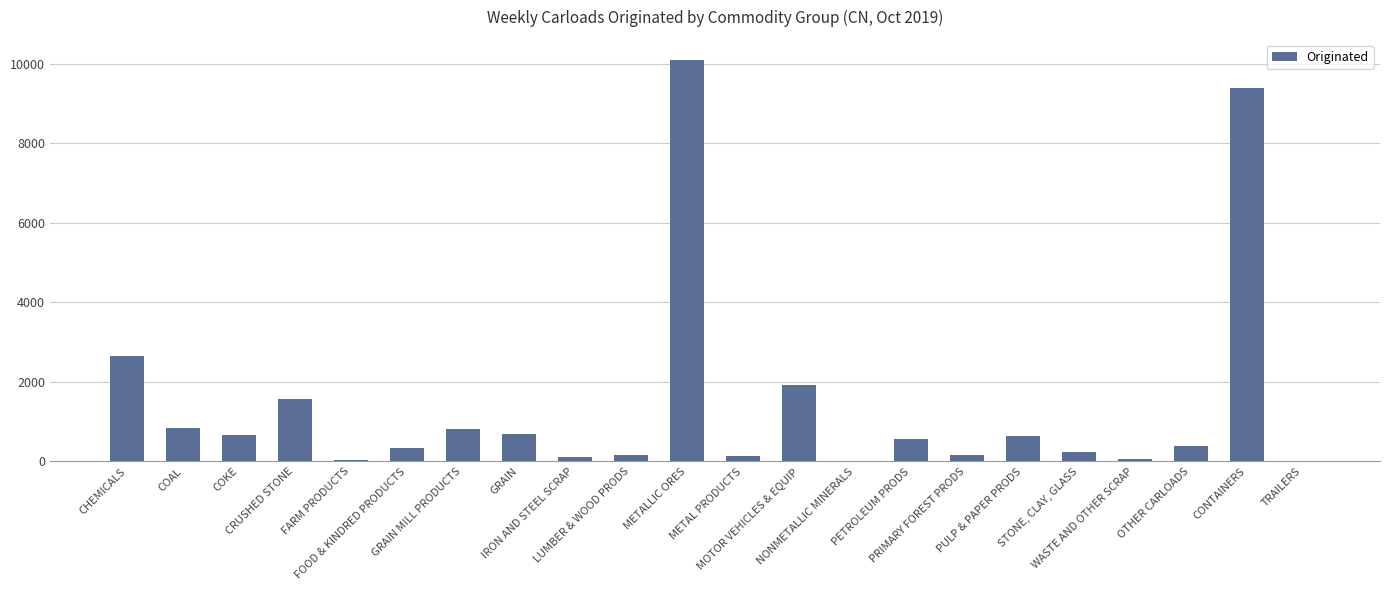

What is the greatest value displayed?

10101